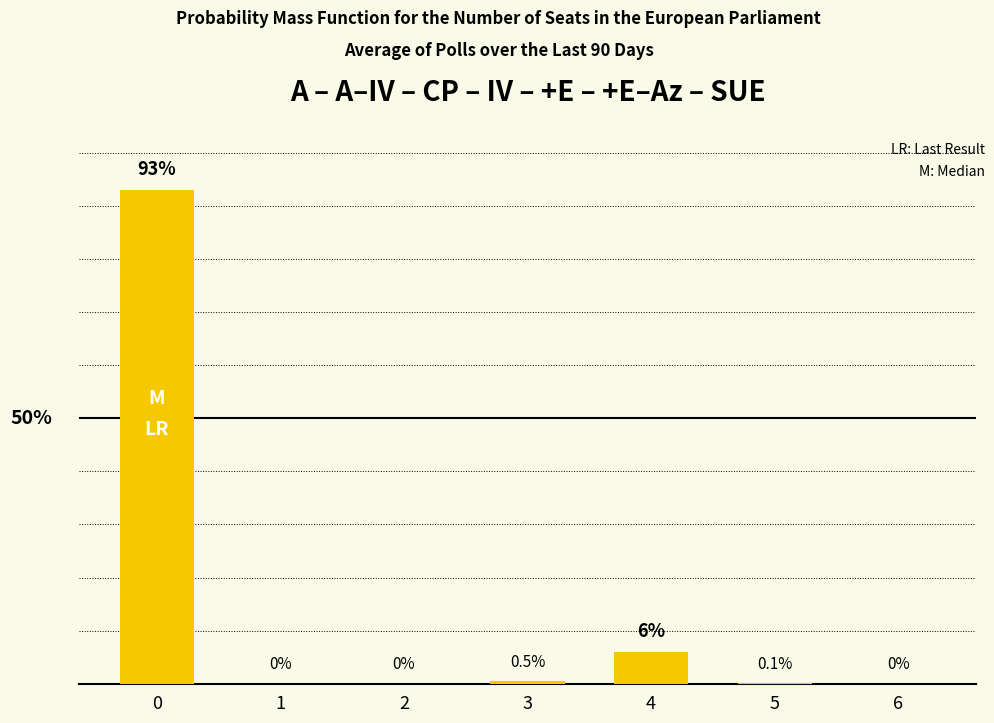

Rank the categories by value from lowest to highest.

1, 2, 6, 5, 3, 4, 0